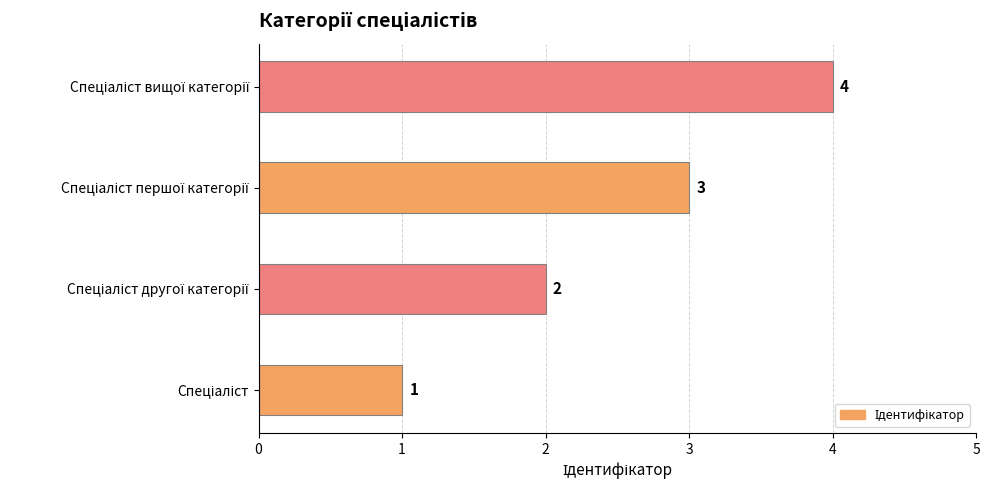

How many data points are less than 3?

2